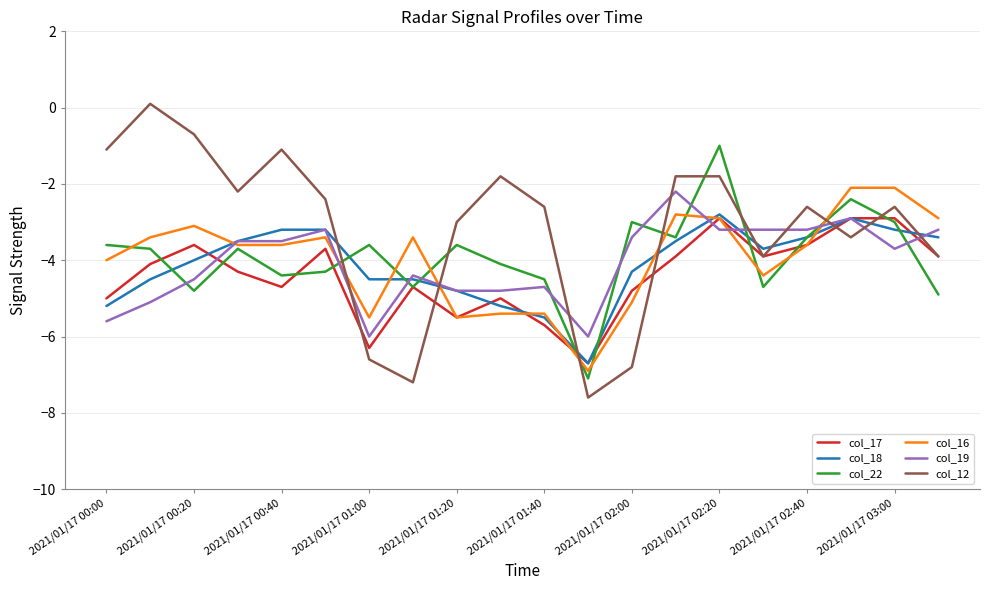

Which series ends up on top after the final intersection of col_12 and col_18?

col_18